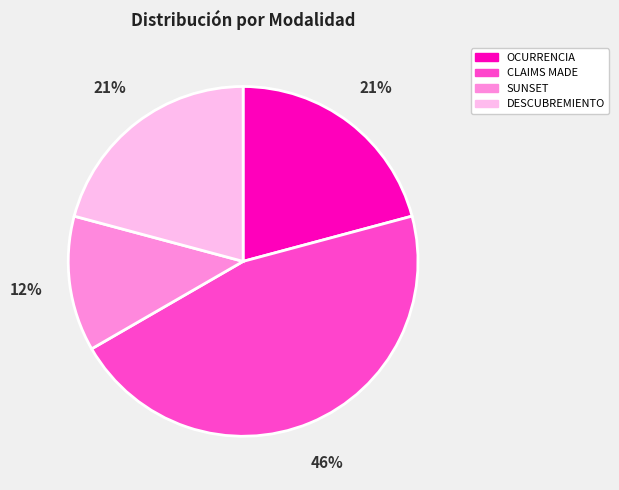

How many slices are in this pie chart?

4